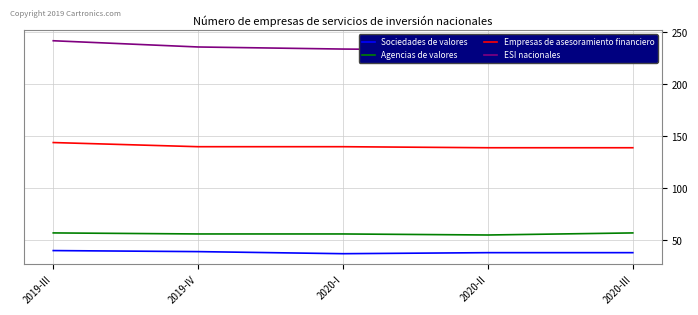

At which category is the sum across all series the highest?

2019-III